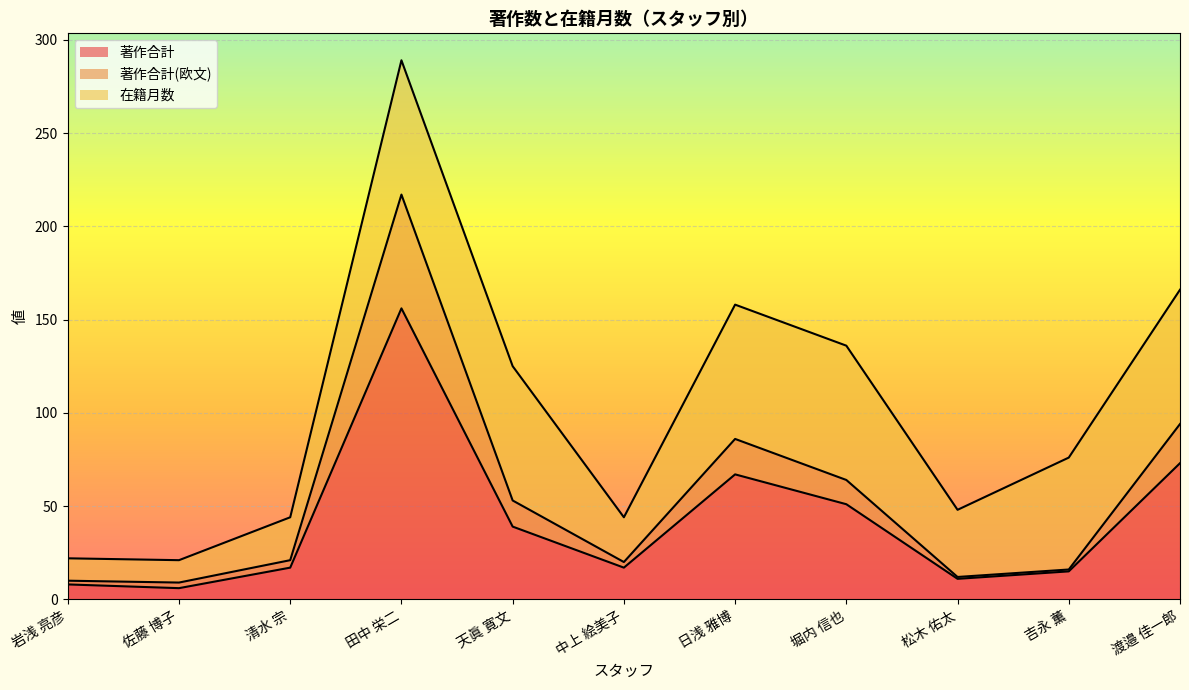

What is the difference between the maximum and minimum values in the 著作合計(欧文) series?

208